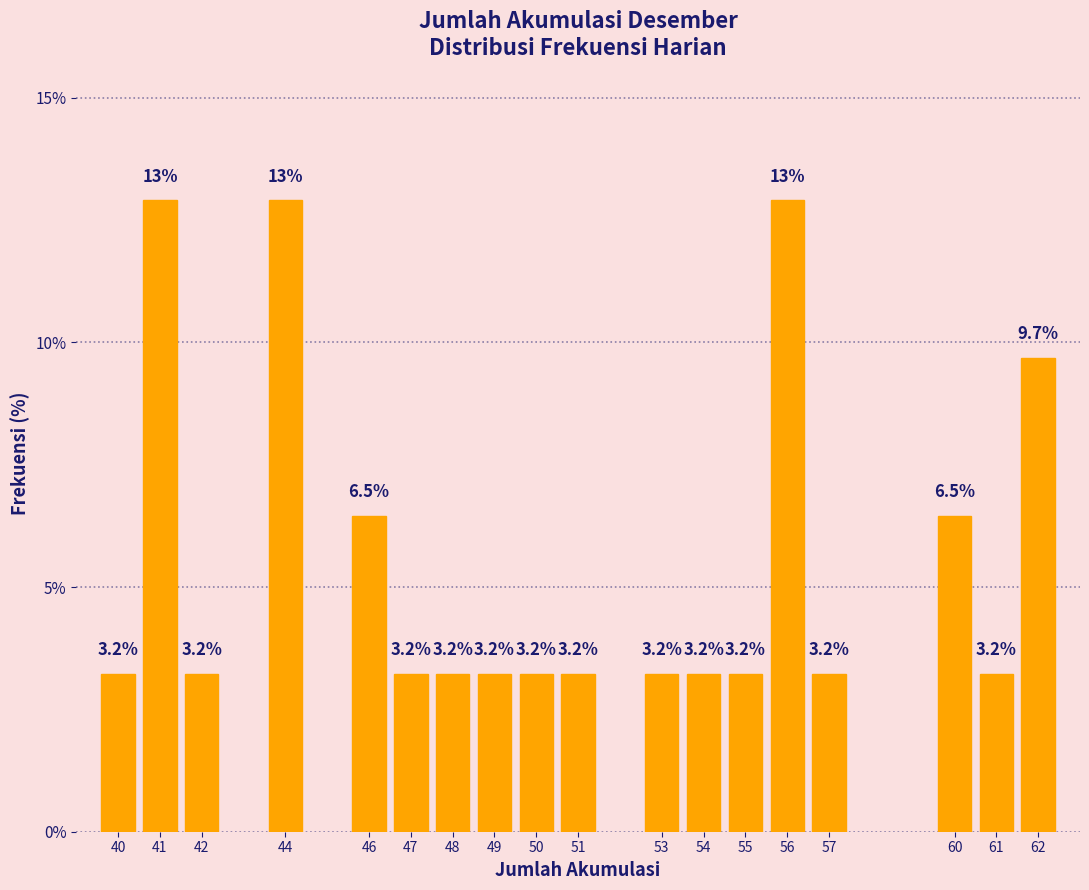

Reading right to left, extract all data points from this chart.

62=9.7	61=3.2	60=6.5	57=3.2	56=12.9	55=3.2	54=3.2	53=3.2	51=3.2	50=3.2	49=3.2	48=3.2	47=3.2	46=6.5	44=12.9	42=3.2	41=12.9	40=3.2